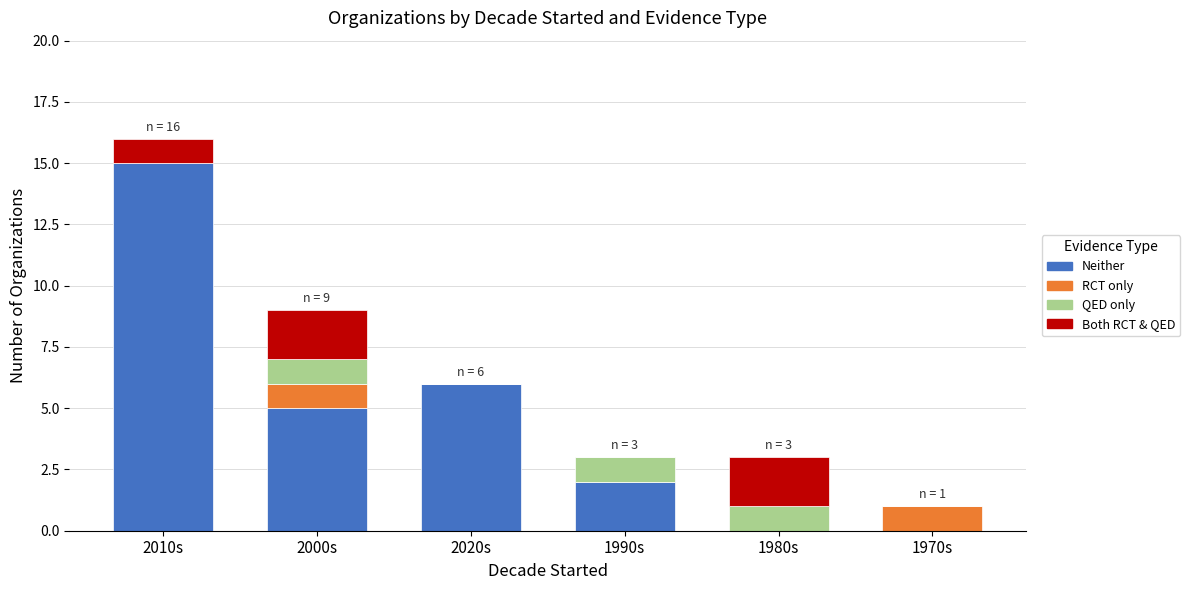

At which label does Neither reach its peak?

2010s